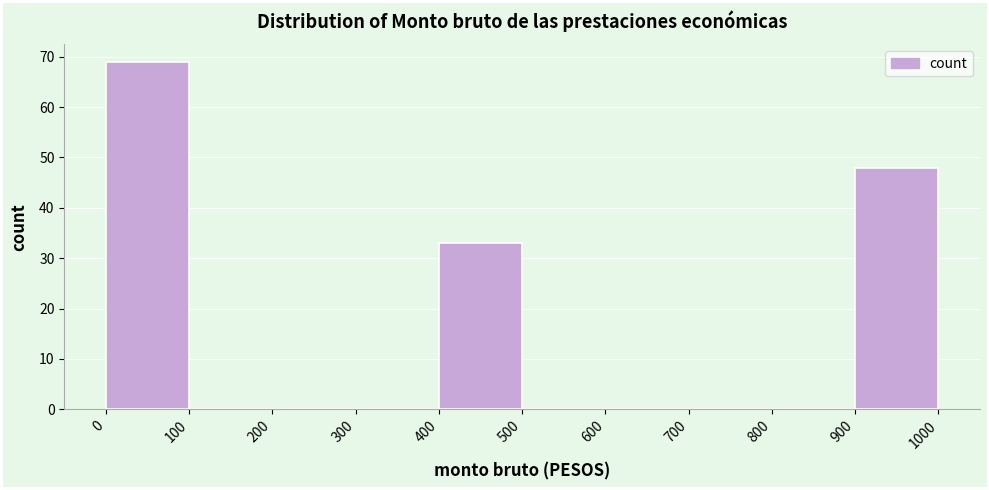

Over which range of the x-axis is the bar tallest?

0 to 100